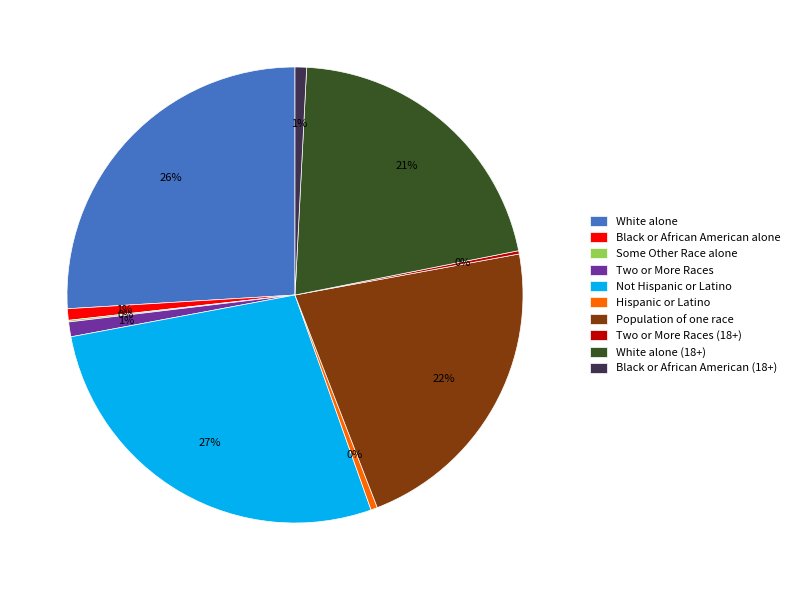

The Not Hispanic or Latino slice represents 22% of the pie. True or false?

False